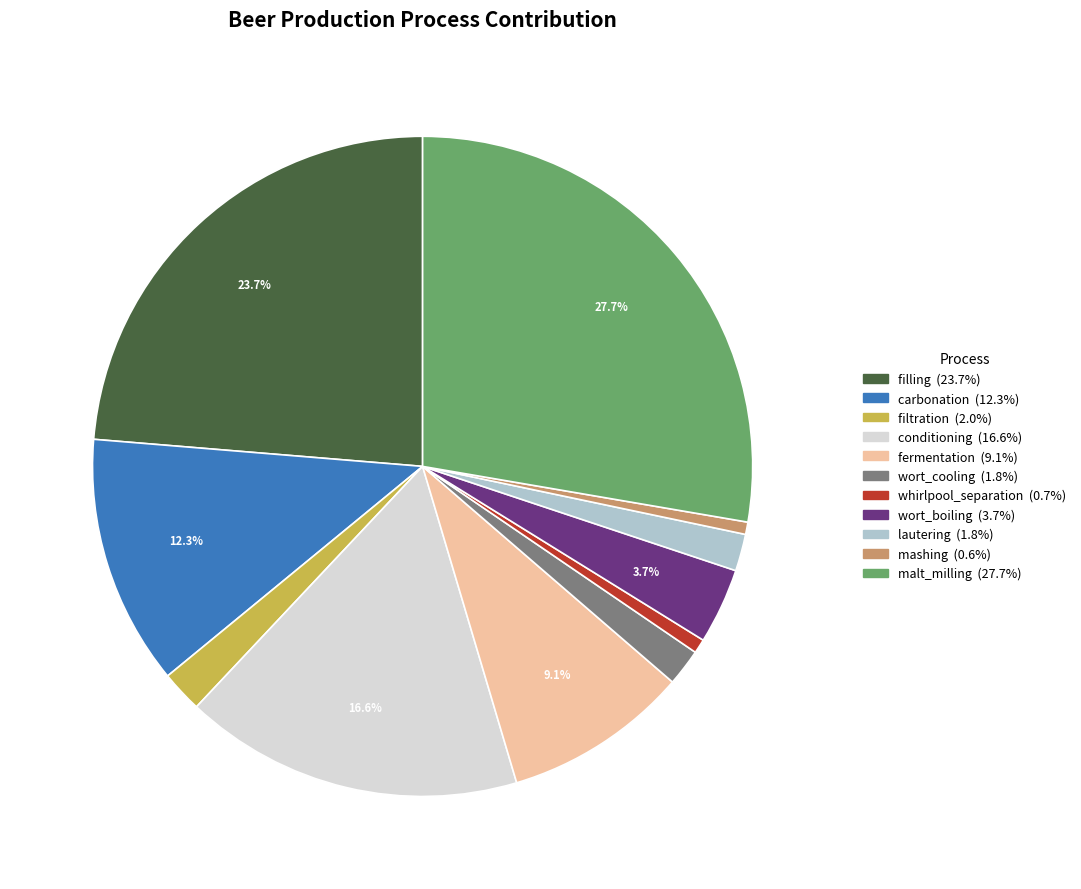

Between lautering and carbonation, which is larger?

carbonation